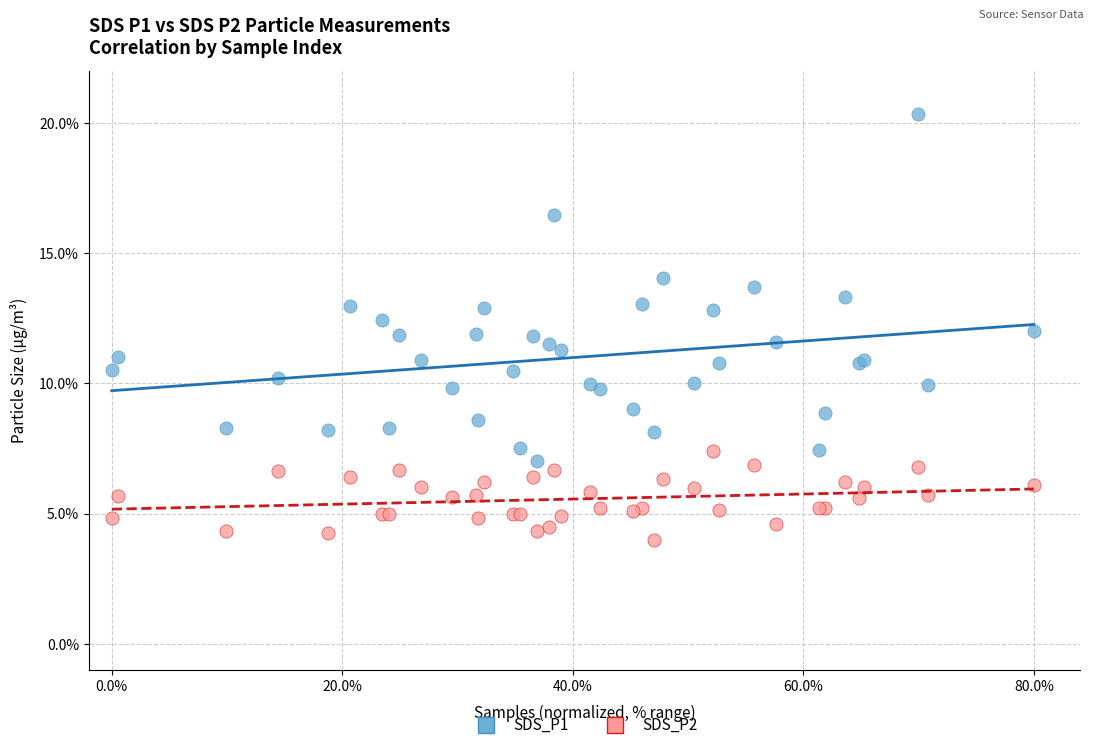

Which series reaches the minimum Y coordinate?

SDS_P2